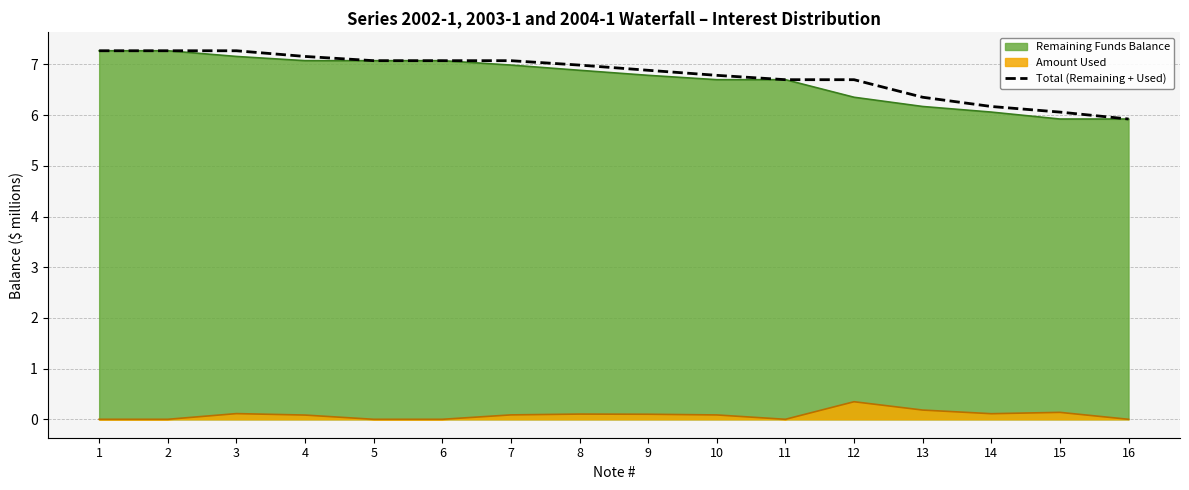

Reading right to left, what are all the values shown in this chart?

5.9	6.1	6.2	6.4	6.7	6.7	6.8	6.9	7.0	7.1	7.1	7.1	7.2	7.3	7.3	7.3